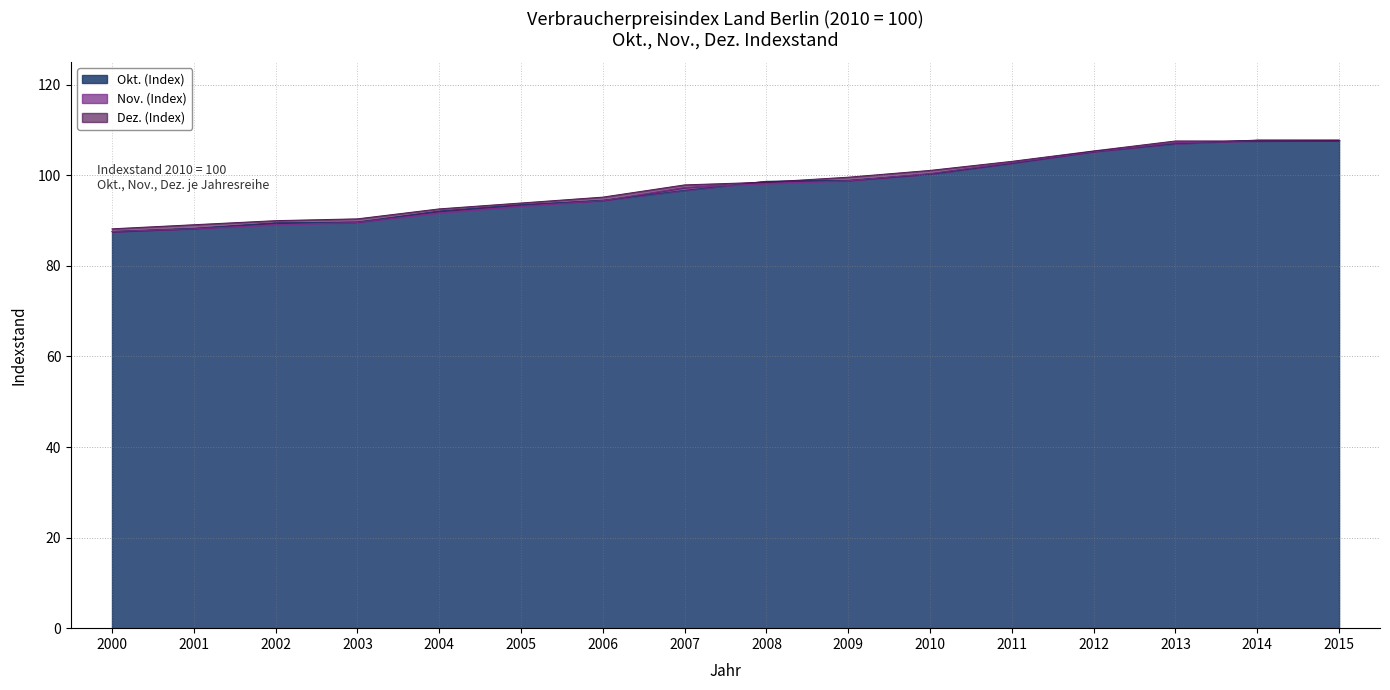

What is the greatest value displayed?

107.8